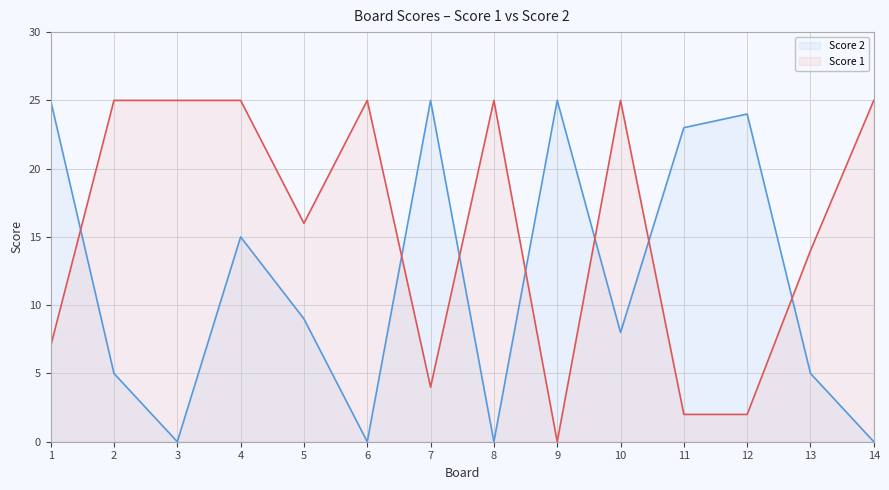

List the labels in order of Score 1 value, smallest first.

9, 11, 12, 7, 1, 13, 5, 2, 3, 4, 6, 8, 10, 14